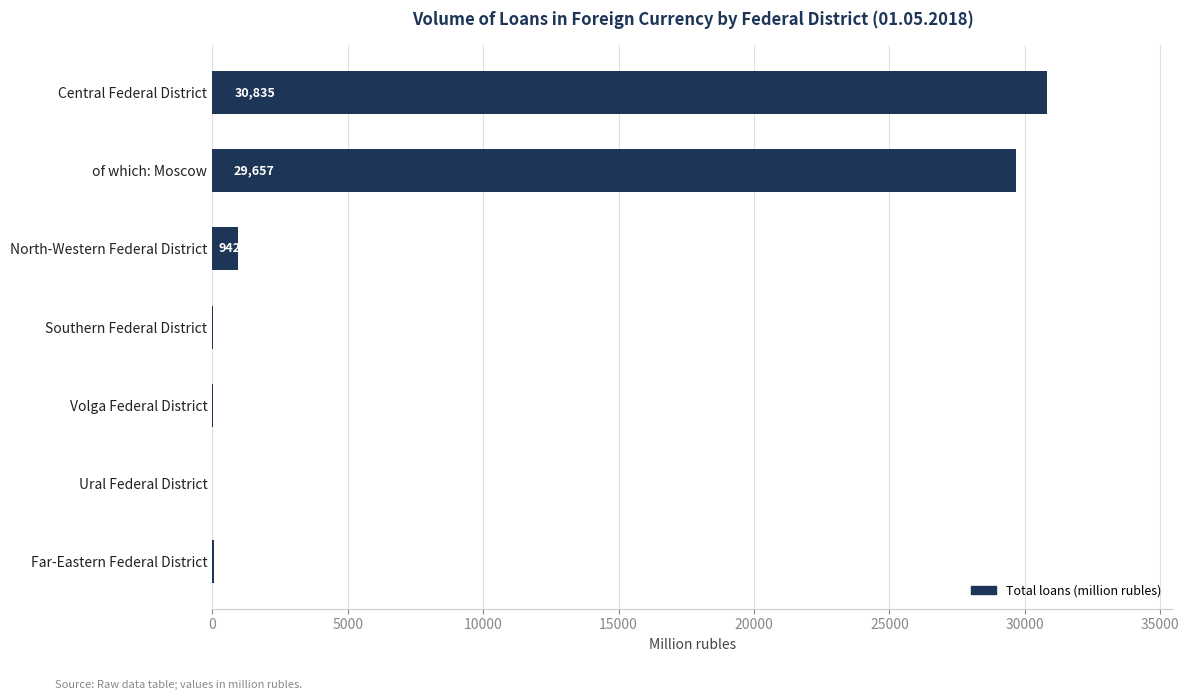

Is it true that the value at Southern Federal District is 15?

True